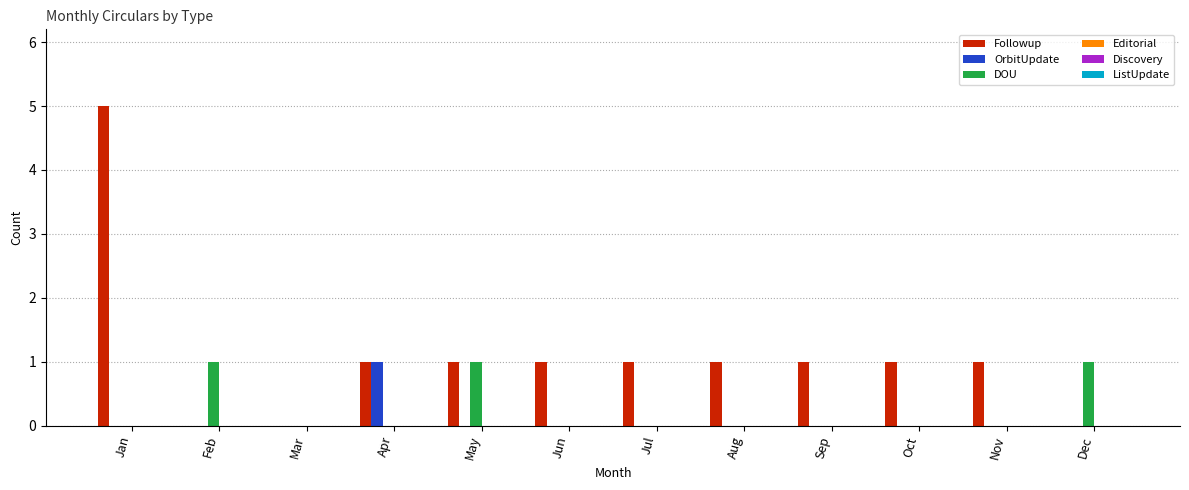

Is it true that OrbitUpdate equals 0 at Feb?

True